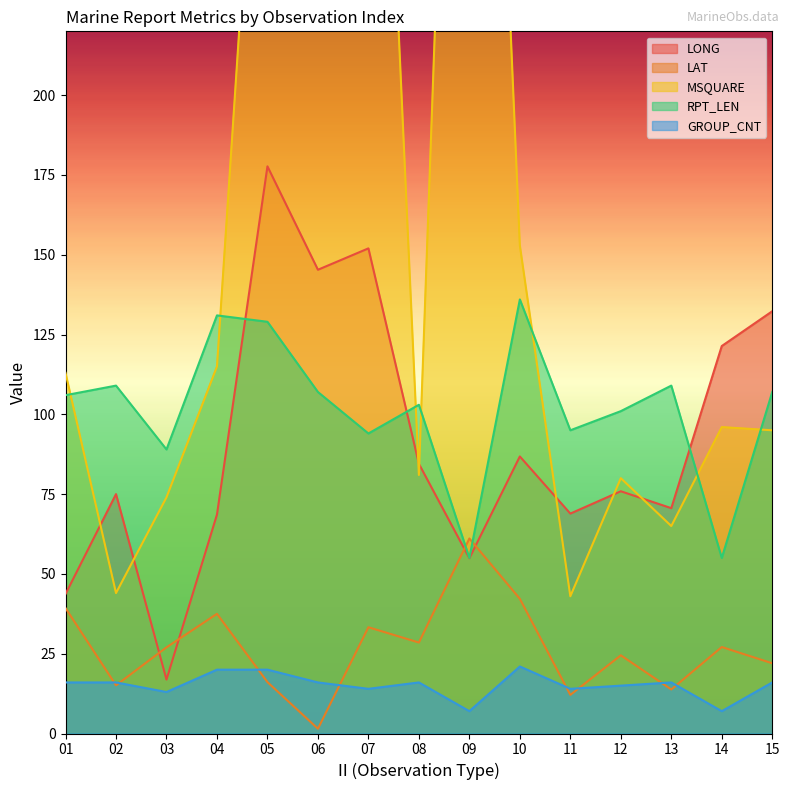

Which category has the lowest value in the LAT series?

06